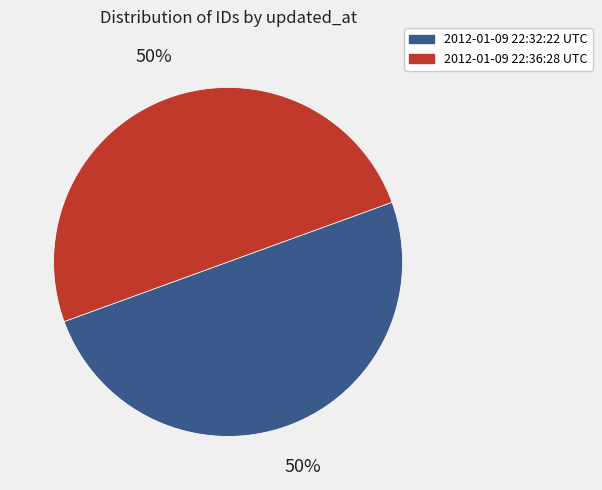

To the nearest percent, what portion does 2012-01-09 22:32:22 UTC represent?

50%